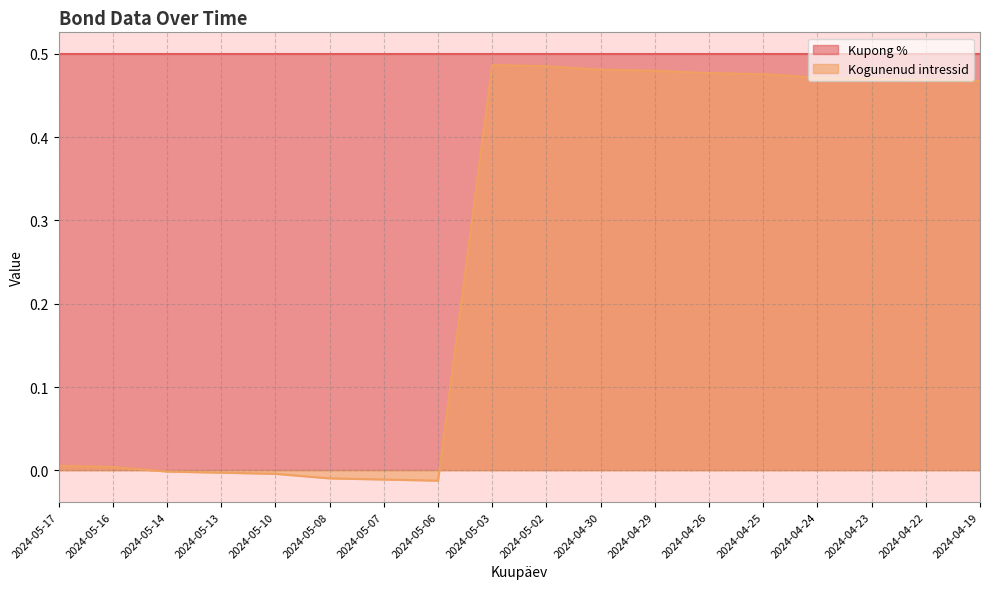

How many negative values are there?

6